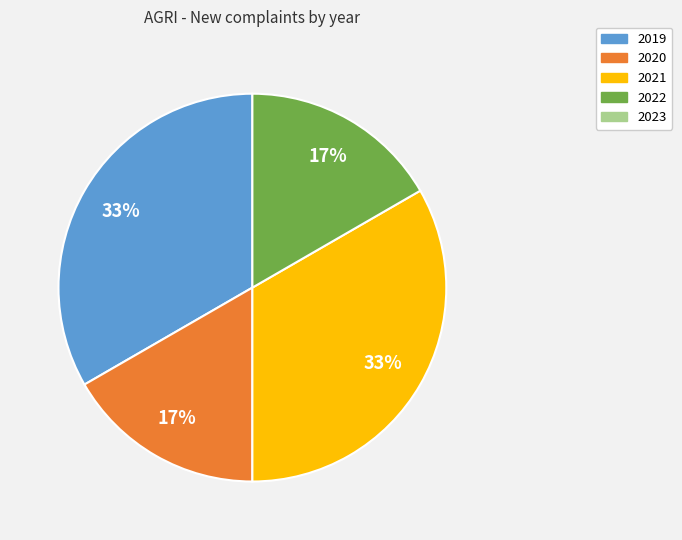

How many slices are in this pie chart?

4